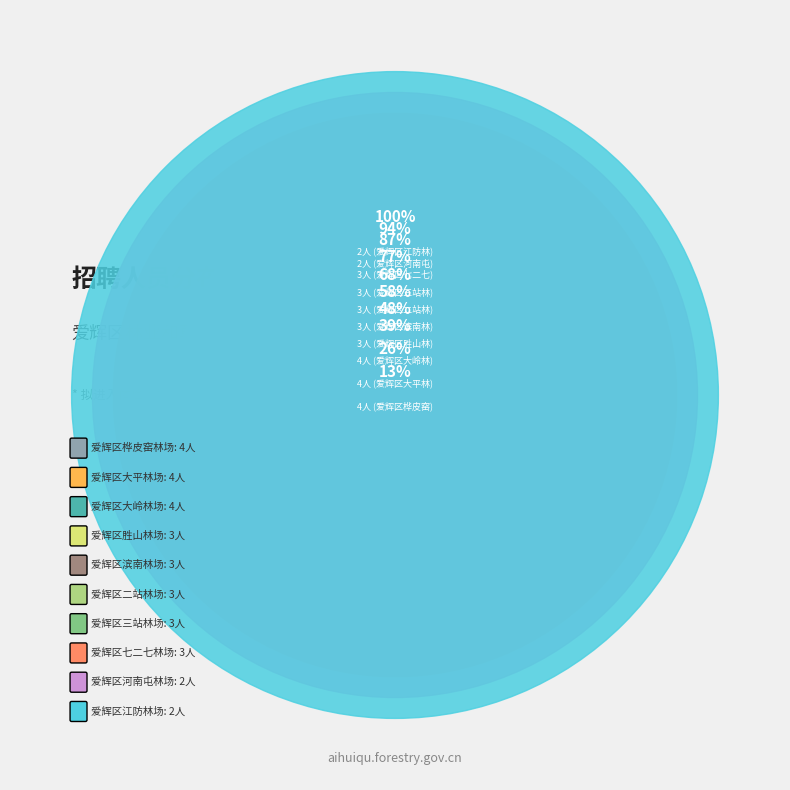

Is 爱辉区七二七林场 the majority of the pie?

No